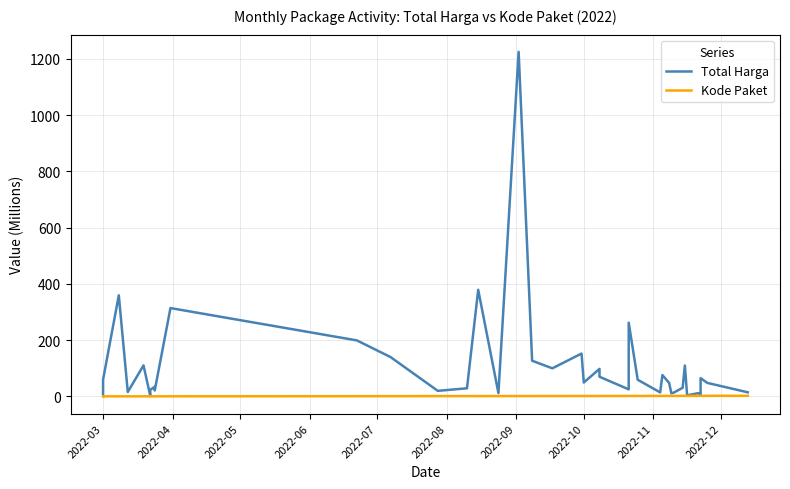

How many data points in Total Harga are less than 48?

19